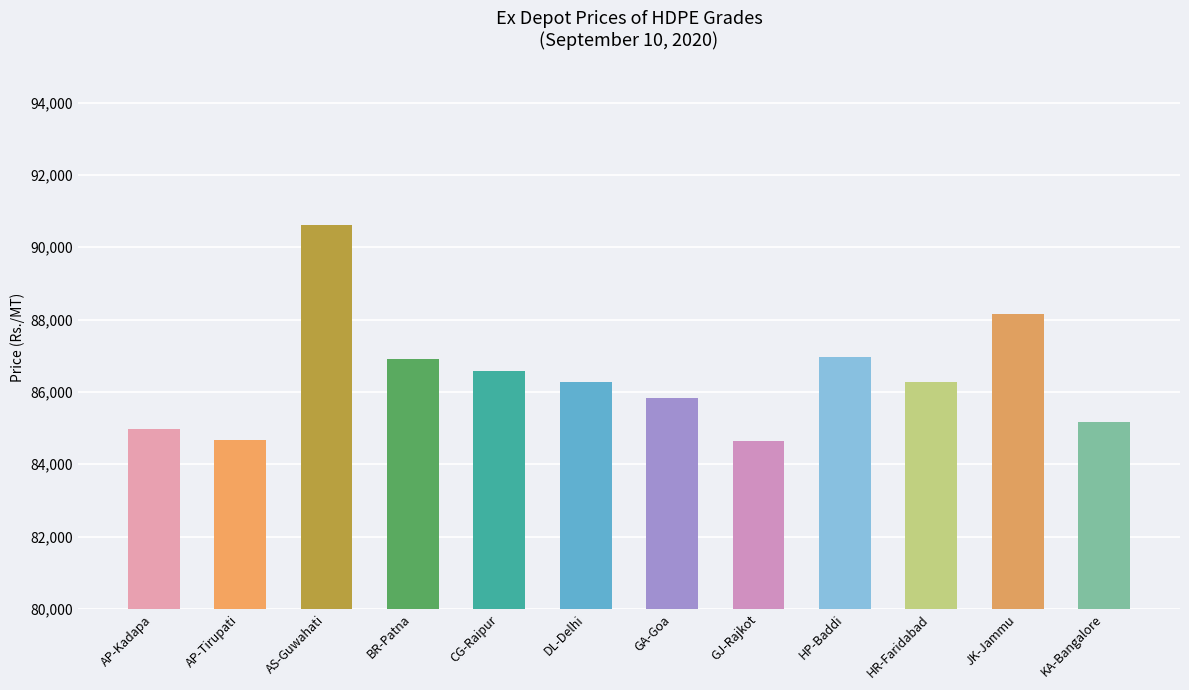

What is the label of the 3rd bar from the left?

AS-Guwahati